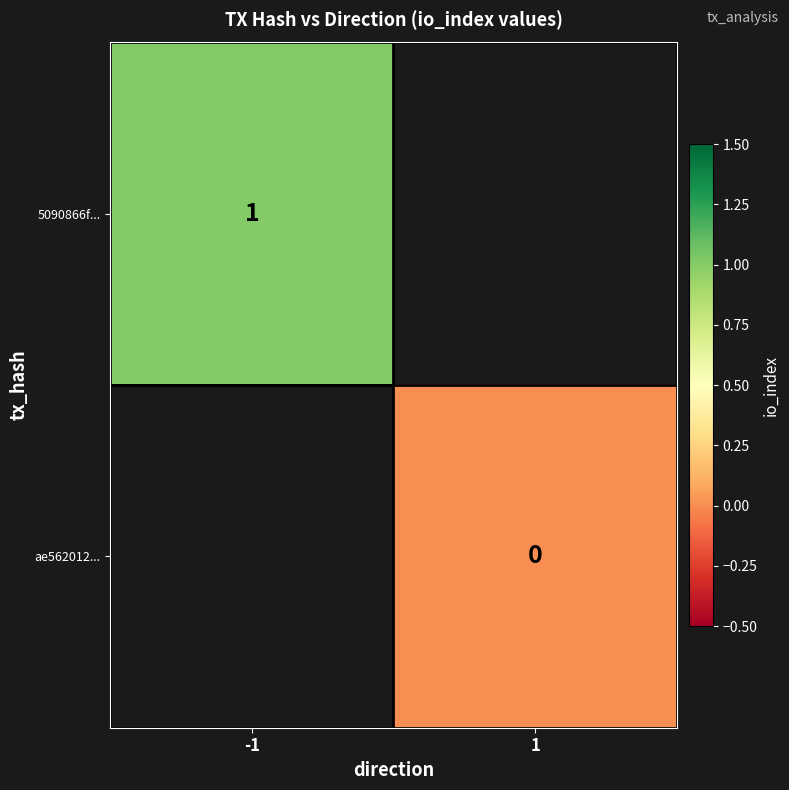

Which has a higher value, 1 or -1?

-1